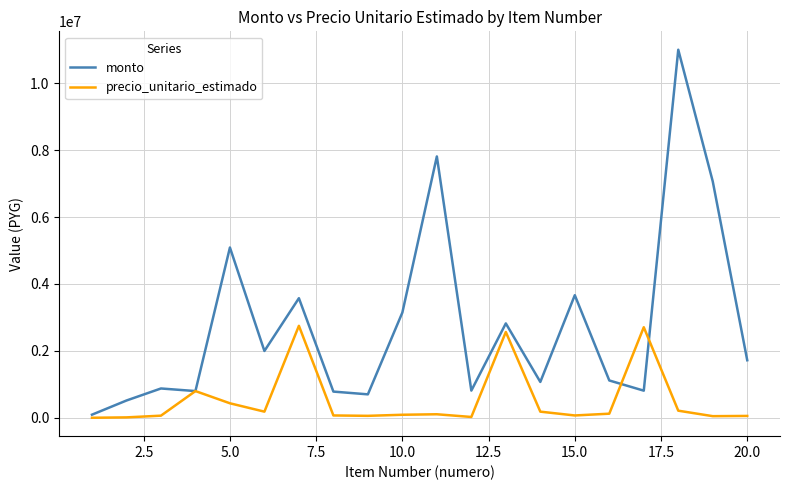

What is the greatest value displayed?

10999600